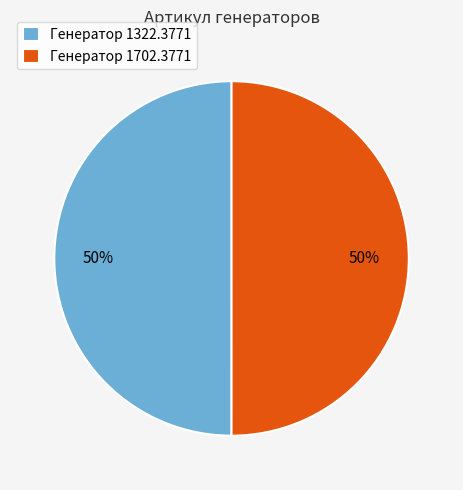

Do Генератор 1322.3771 and Генератор 1702.3771 together represent more than half of the pie?

Yes